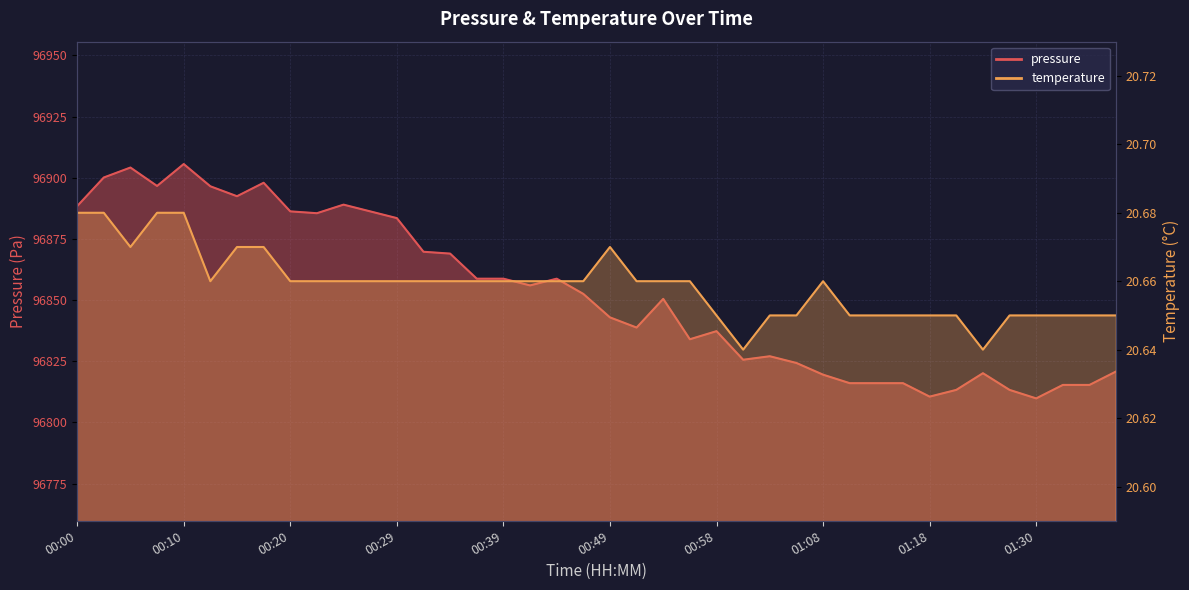

Where is the first local minimum for temperature?

00:05